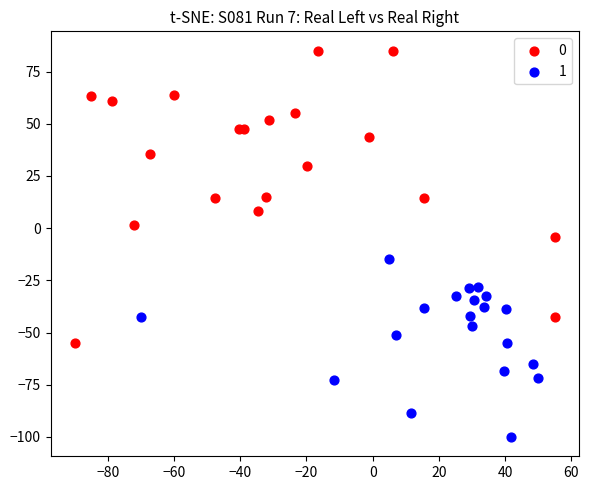

Which series reaches the maximum Y coordinate?

0